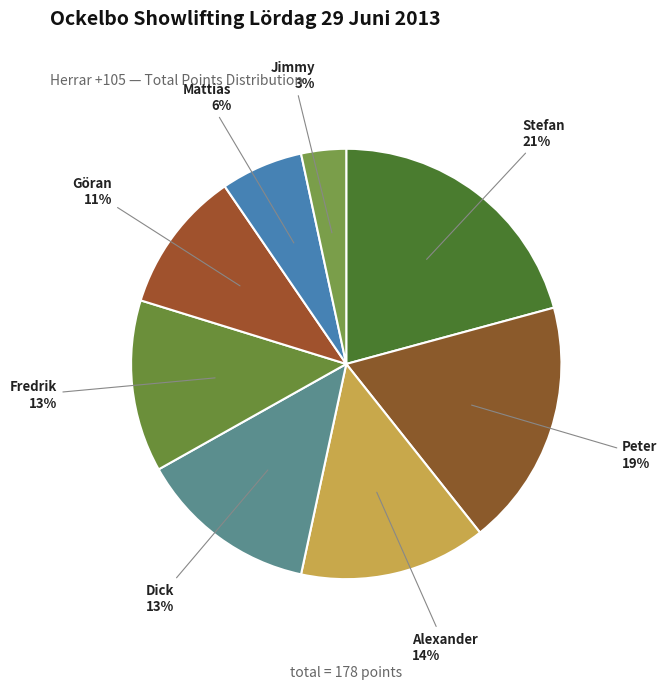

Rank the categories by value from lowest to highest.

Jimmy Larsson, Mattias Söder, Göran Rosén, Fredrik Johansson, Dick Ivars, Alexander Syding, Peter Svedberg, Stefan "Stisse" Bergqvist